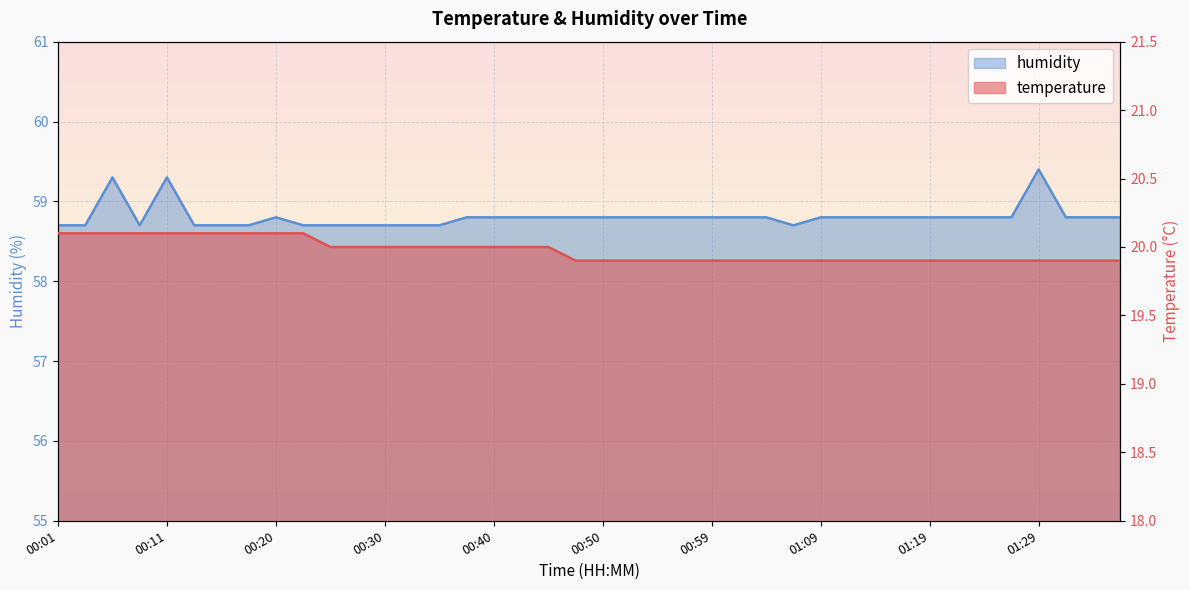

List the series in order of their peak value, lowest first.

temperature, humidity